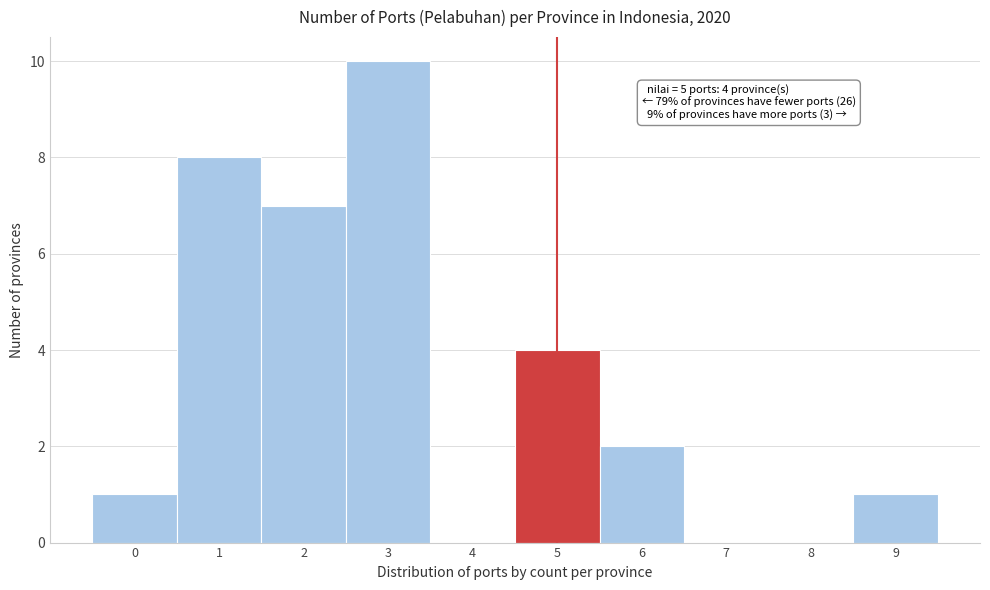

Reading left to right, extract all data points from this chart.

0=1	1=8	2=7	3=10	4=0	5=4	6=2	7=0	8=0	9=1